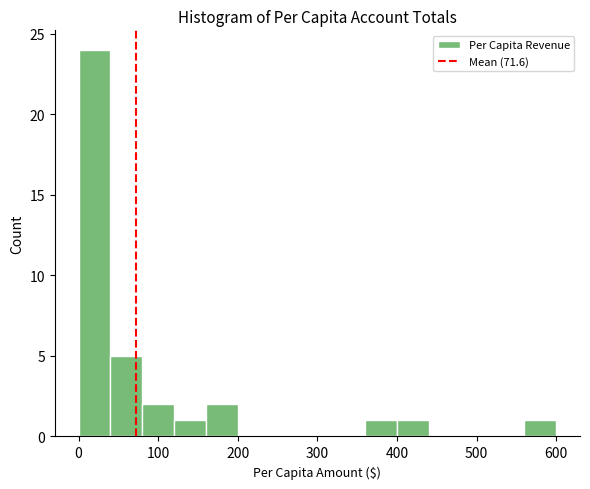

Around what value on the x-axis is the tallest bar? Give the approximate position of its centre, as read against the axis.

20